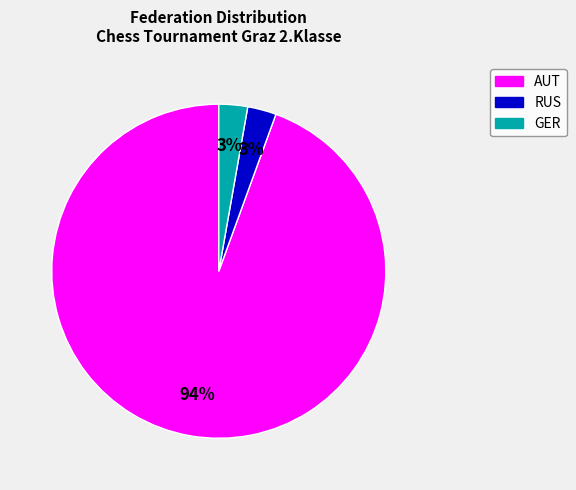

Is there a majority slice in this chart?

Yes